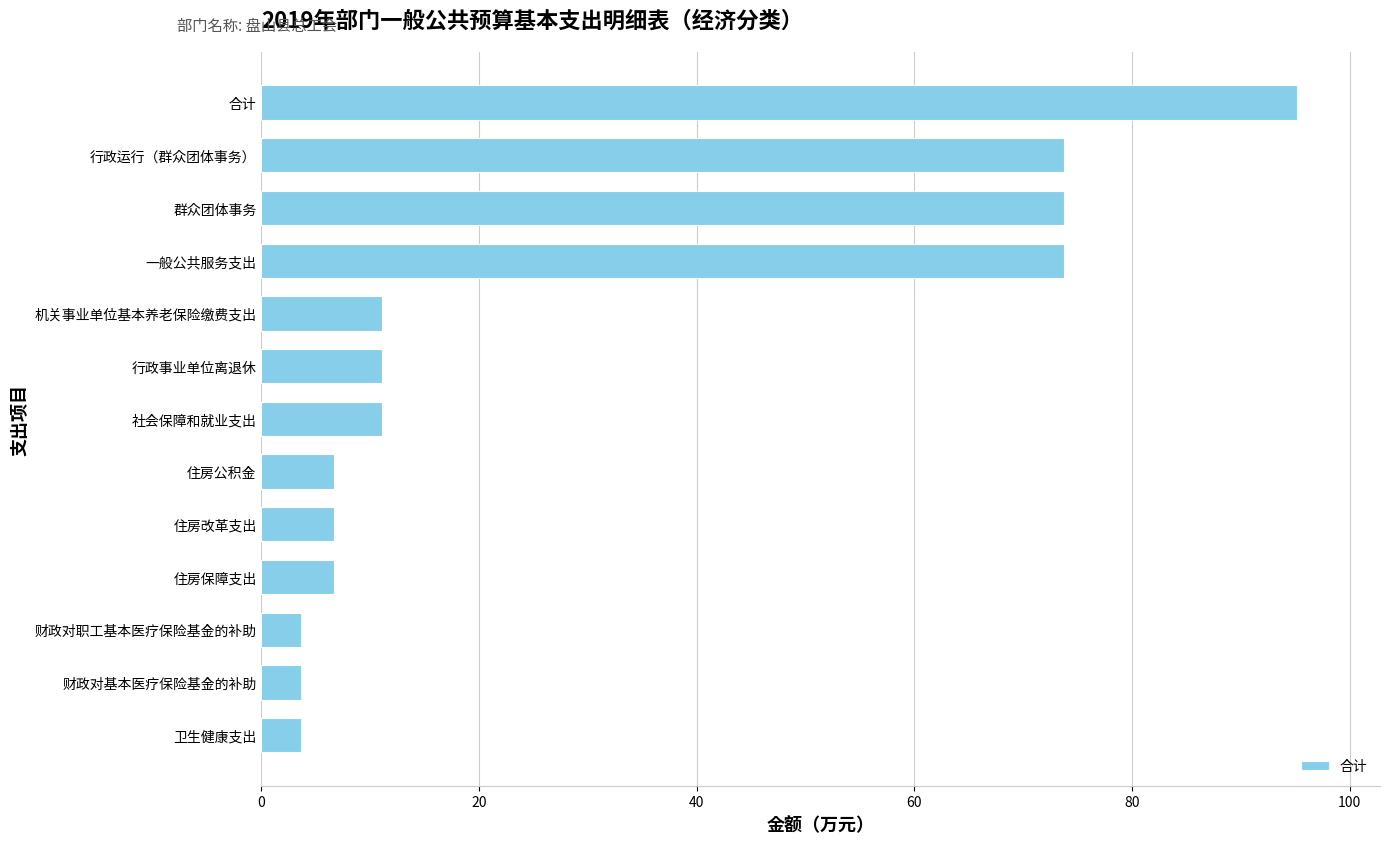

What is the difference between the values at 一般公共服务支出 and 住房保障支出?

67.0